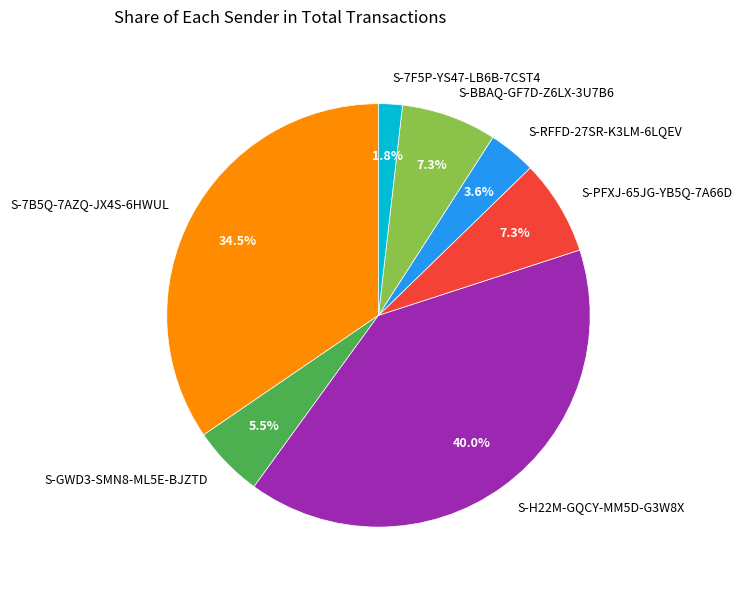

What percentage is the S-H22M-GQCY-MM5D-G3W8X slice, to the nearest percent?

40%